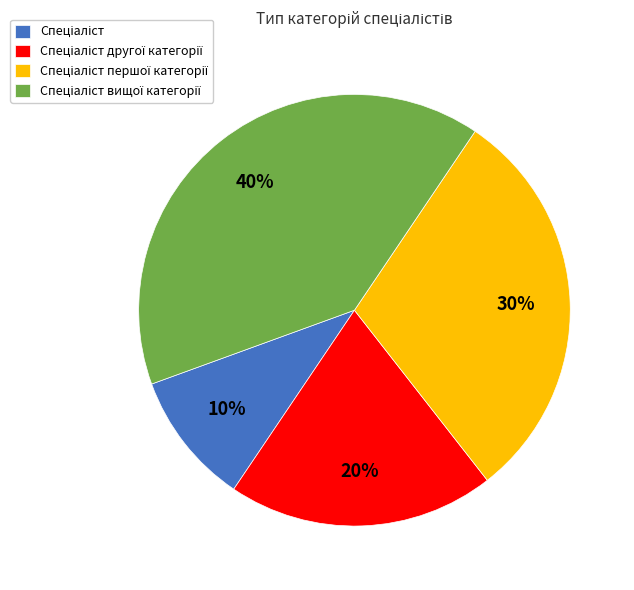

Does any single category account for the majority?

No